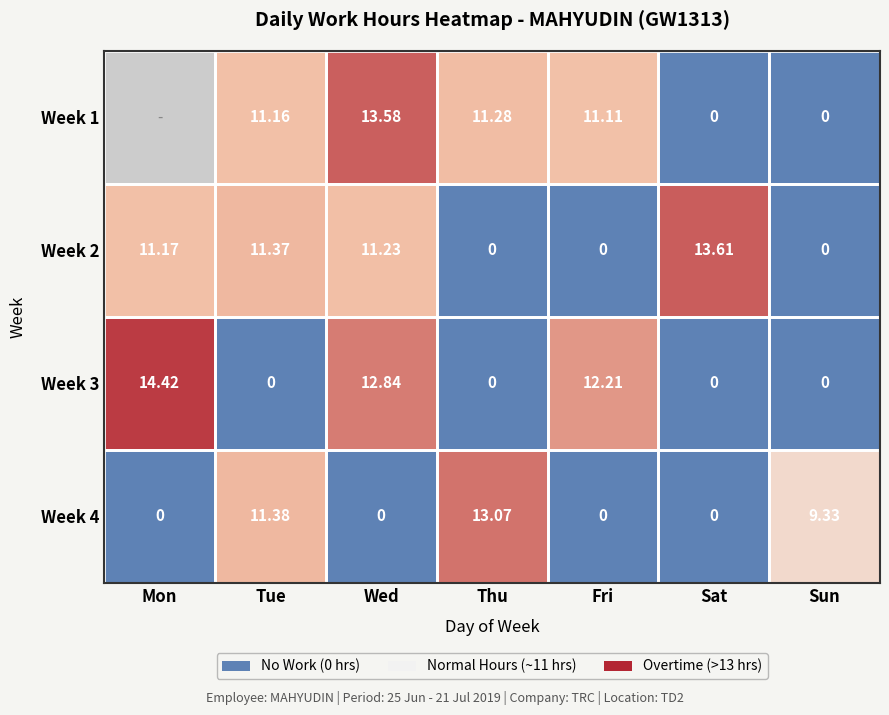

What is the difference between the maximum and second lowest values in the Week 3 series?

14.4